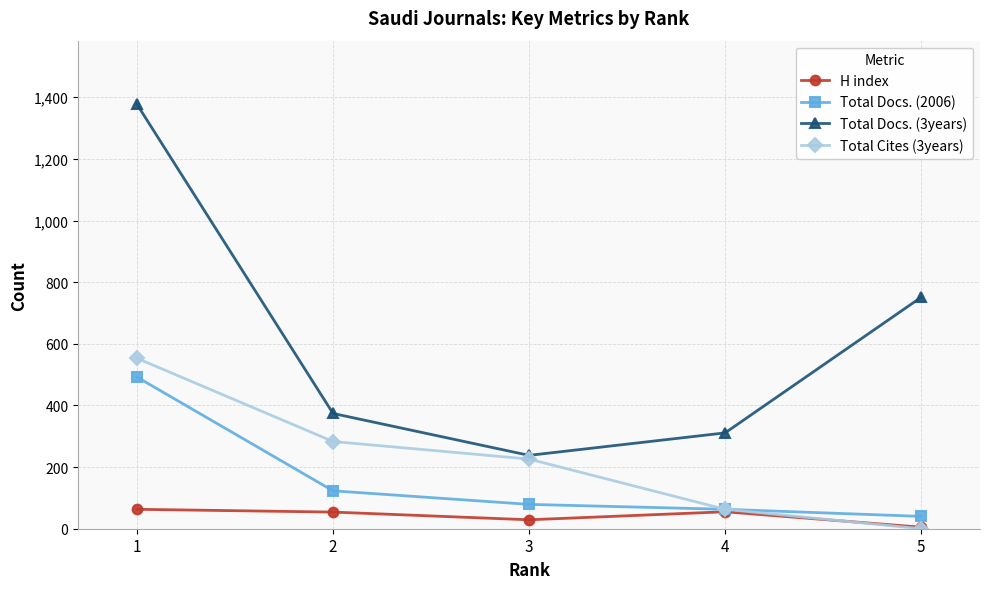

What is the total value across all series at 1?

2485